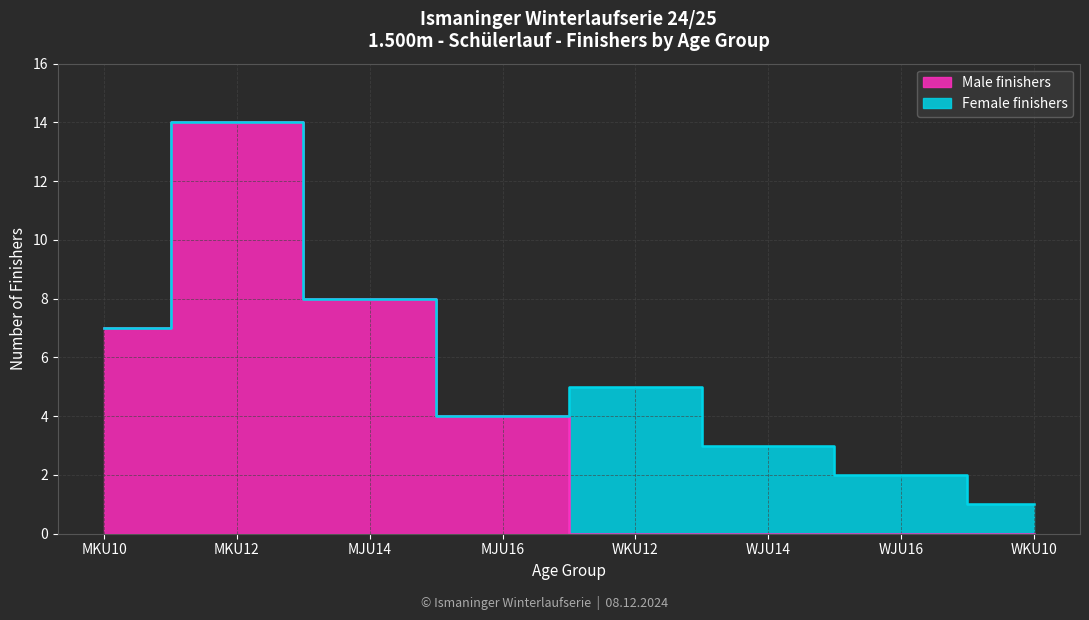

True or false: the data shows 0 at WJU14.

True